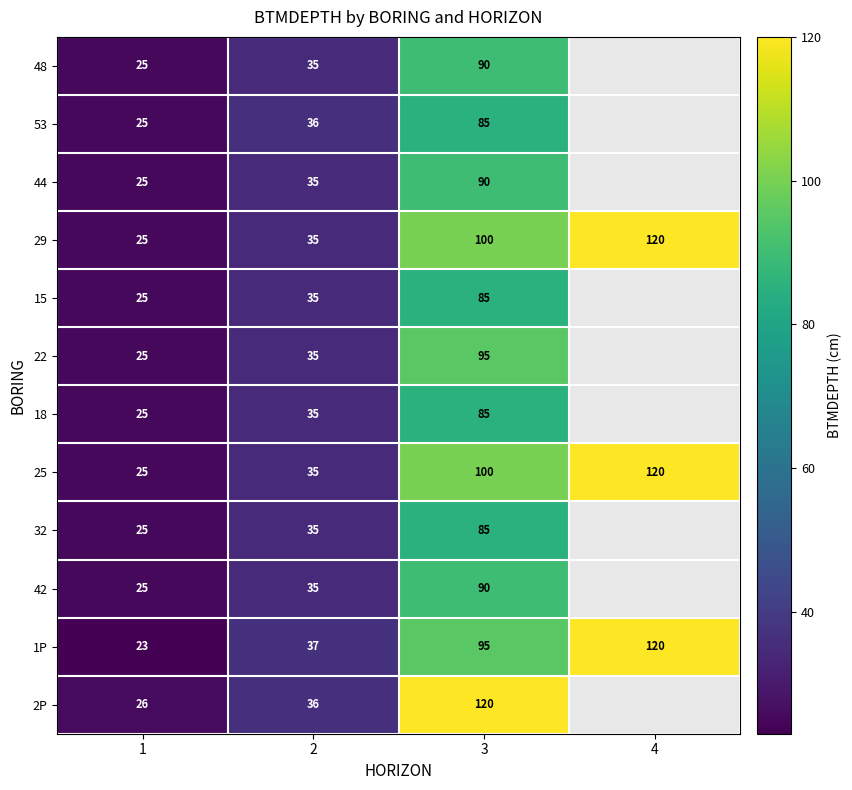

At which category is the sum across all series the highest?

3